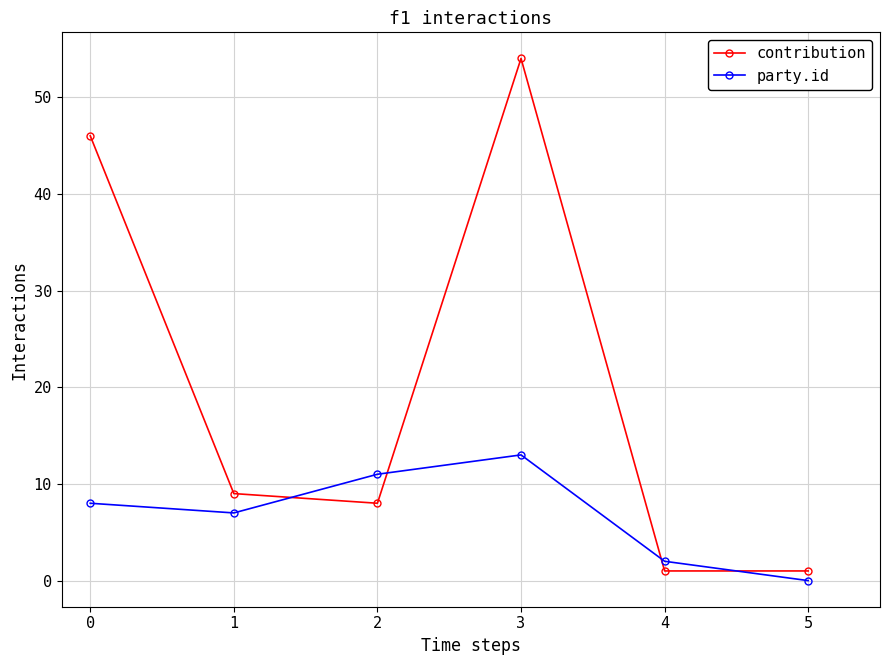

The value of party.id at 2 is 15. True or false?

False